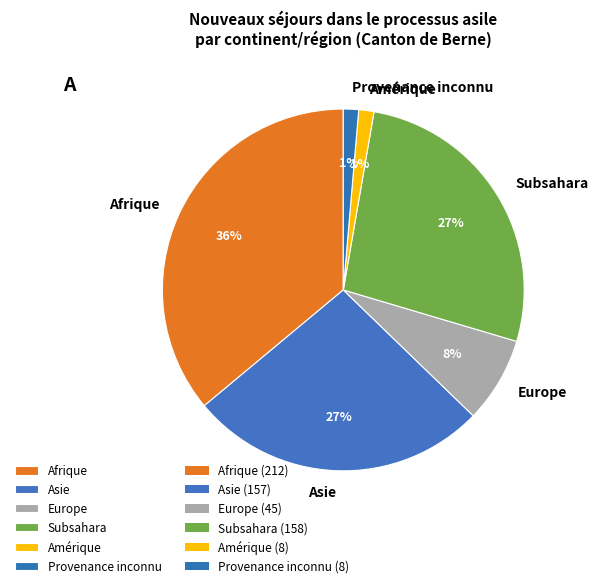

Combined, do Subsahara and Afrique account for over 50%?

Yes